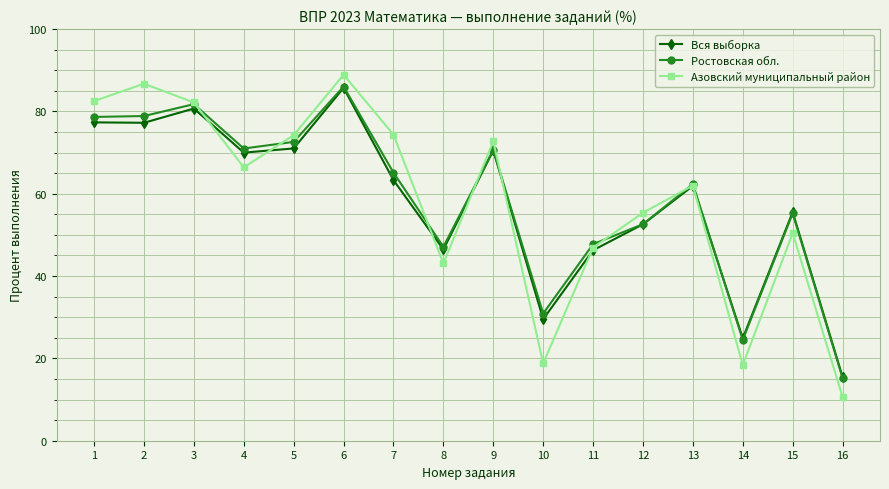

Between 8 and 10, which series saw the biggest shift?

Азовский муниципальный район